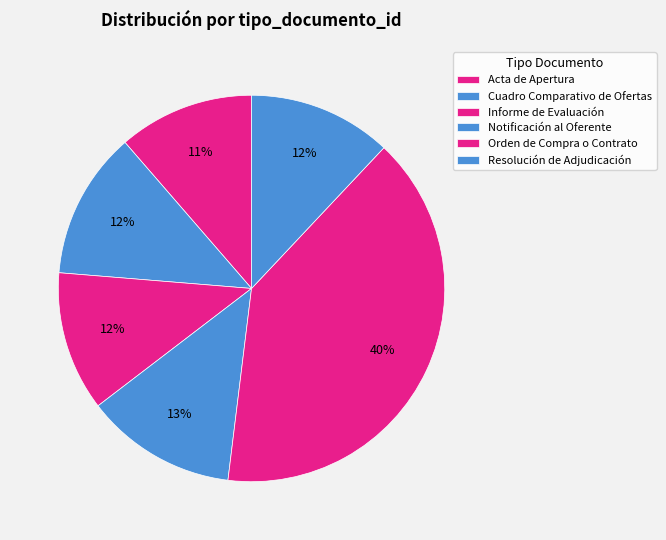

Which slice is the smallest?

Acta de Apertura